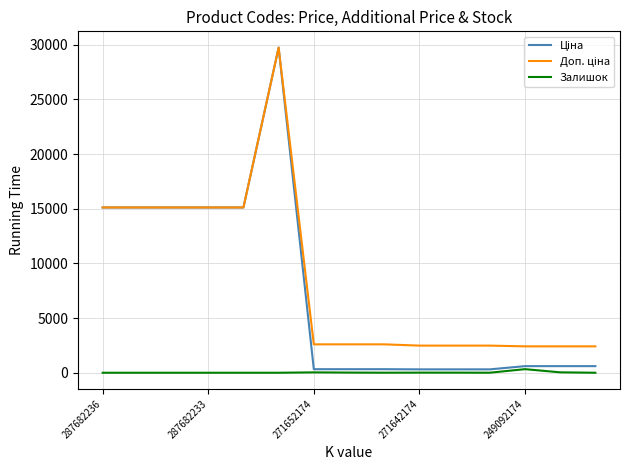

How many lines are shown in the chart?

3